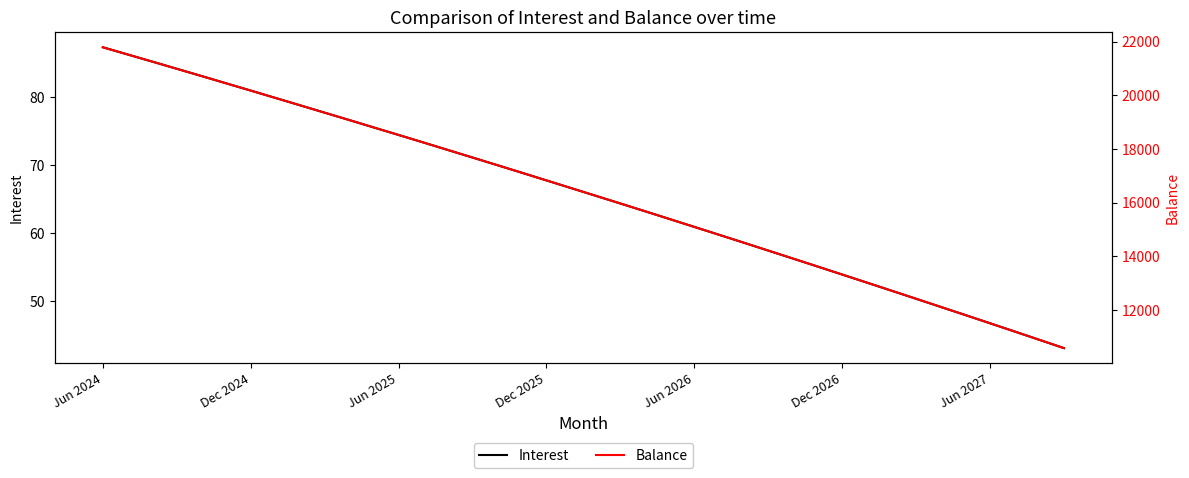

Between 21 and 22, which series saw the biggest shift?

Balance